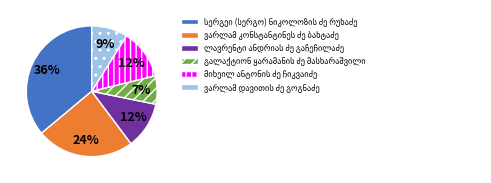

To the nearest percent, what is the average slice percentage?

17%